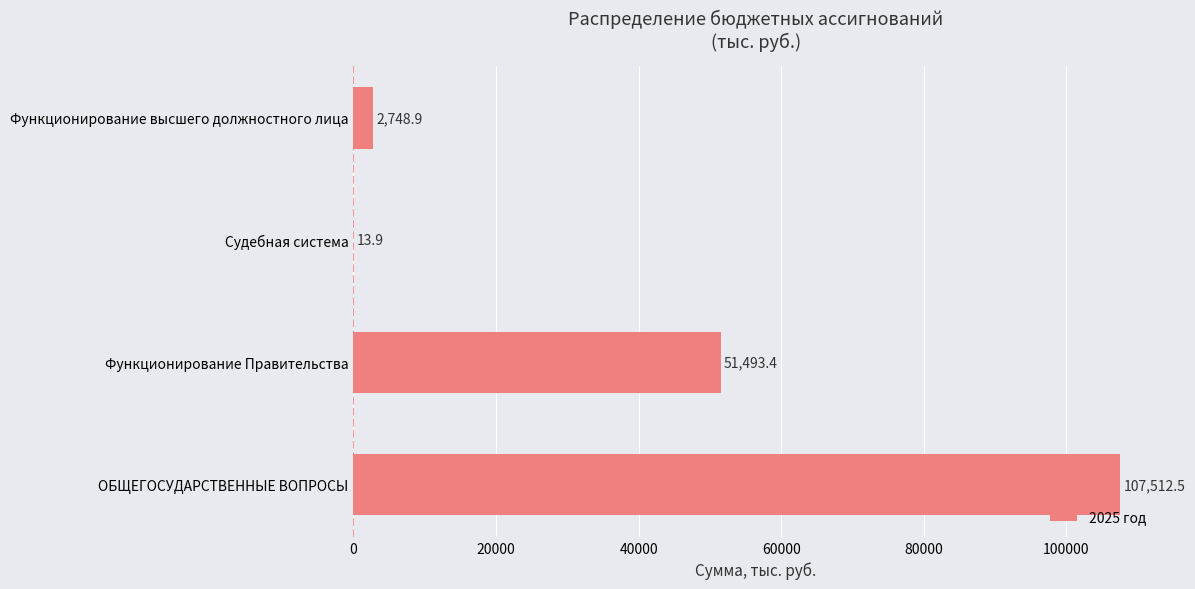

What is the greatest value displayed?

107512.5